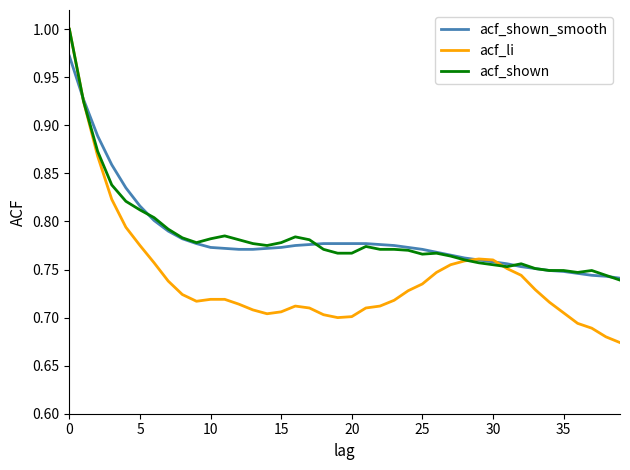

Which series has the largest range (max minus min)?

acf_li